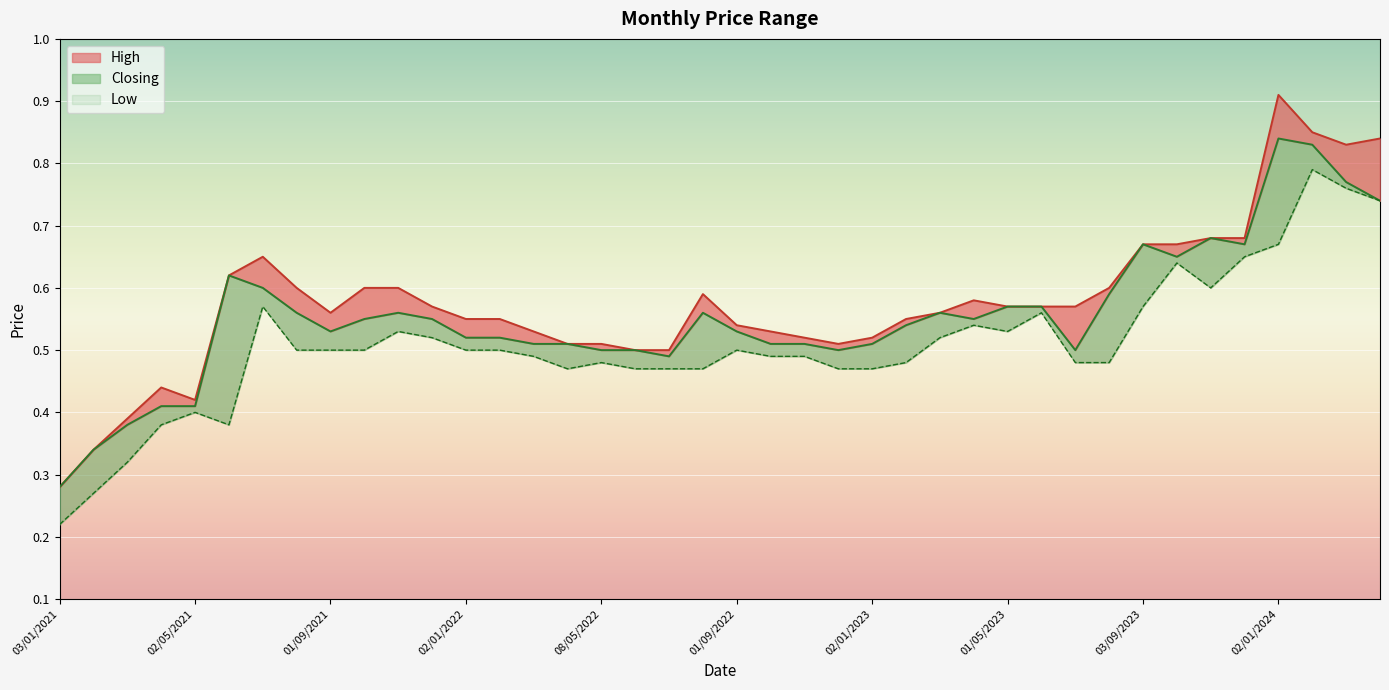

At how many categories does at least one series exceed 0?

40